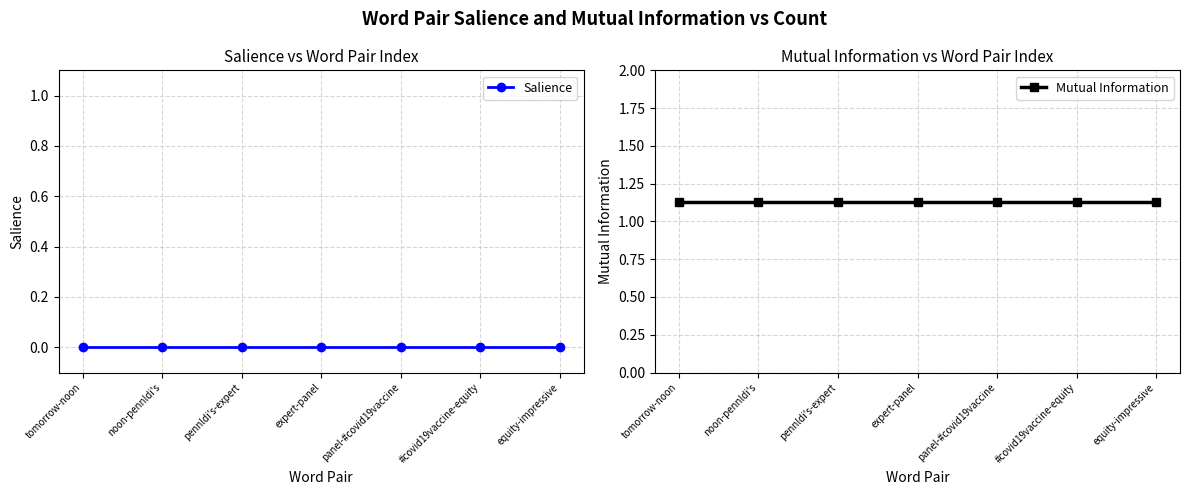

Reading left to right, what are all the values shown in this chart?

Salience: 0.0	0.0	0.0	0.0	0.0	0.0	0.0
Mutual Information: 1.1	1.1	1.1	1.1	1.1	1.1	1.1